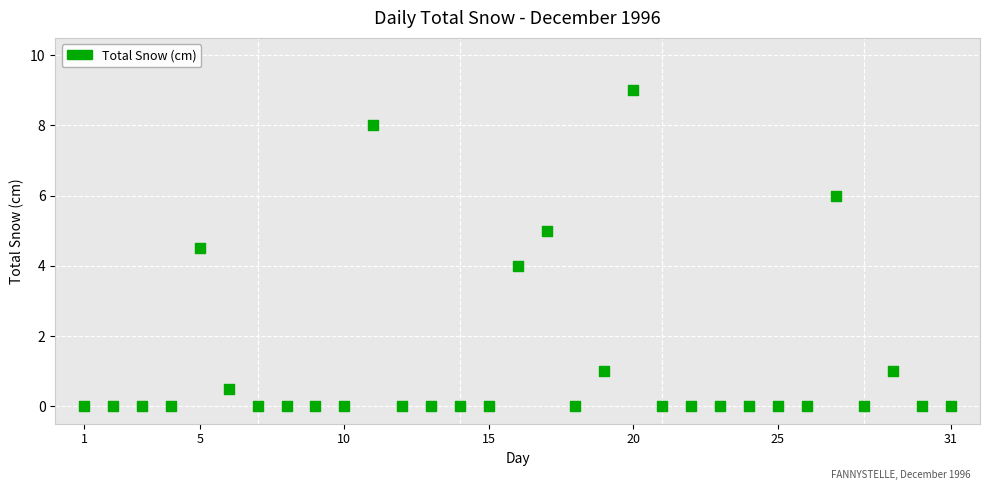

What is the range of Y values (max minus min)?

9.0